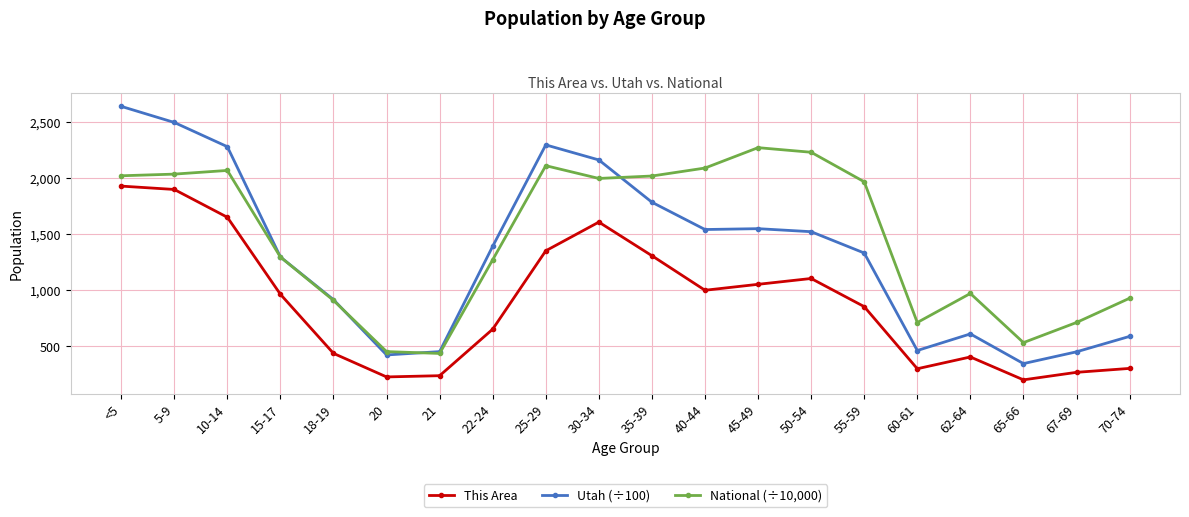

Is it true that This Area equals 1066.7 at 22-24?

False